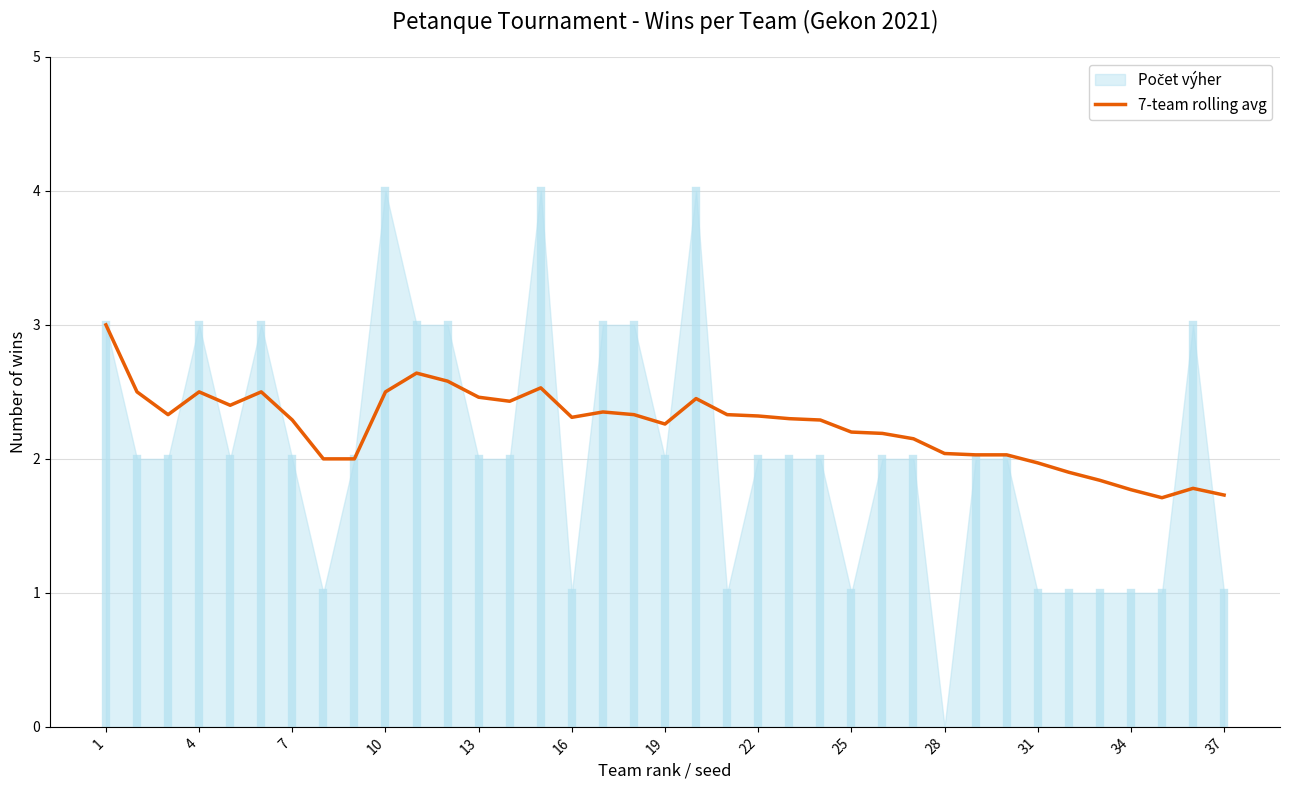

How many lines are shown in the chart?

1